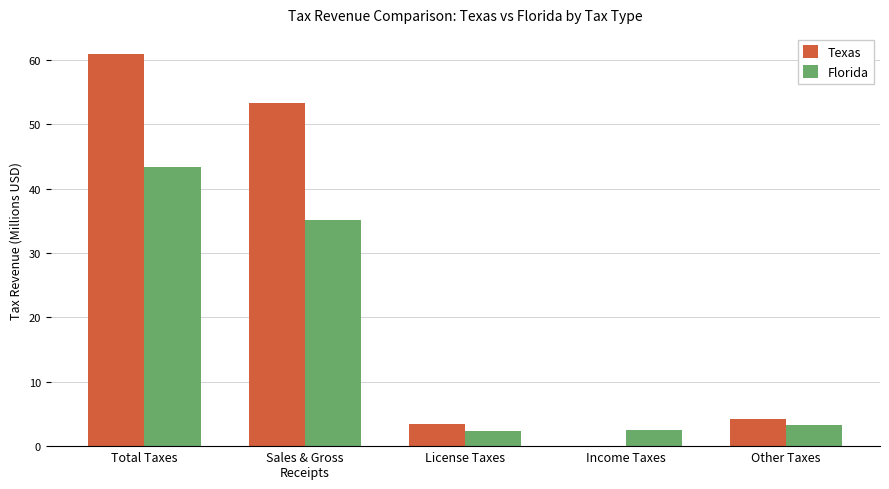

True or false: Florida has a value of 62.5 at Sales & Gross
Receipts.

False